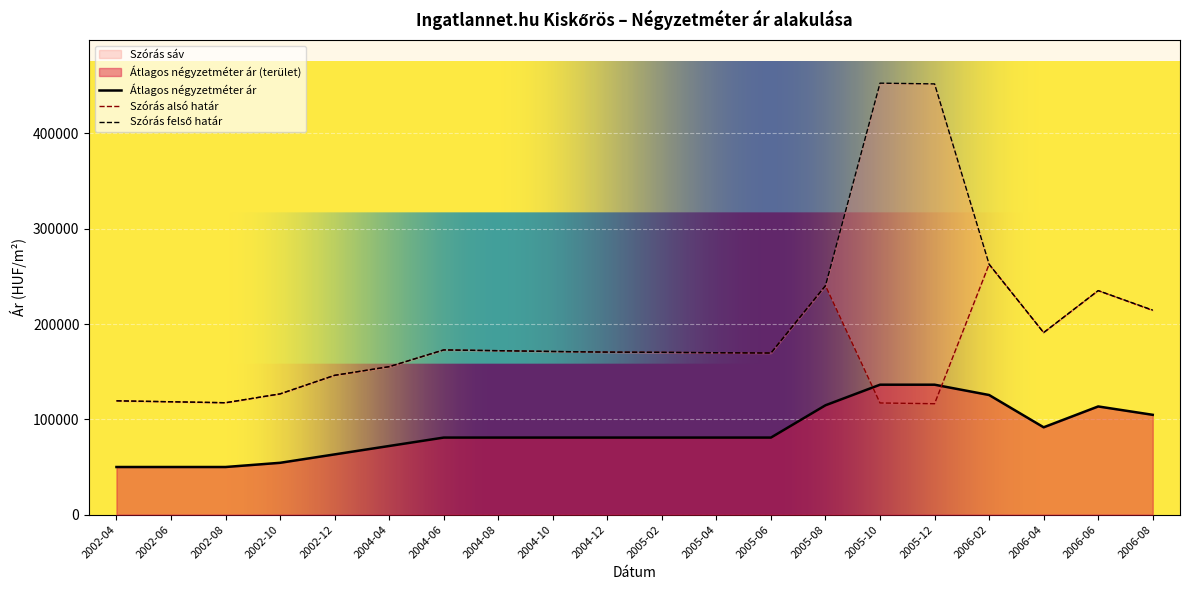

Is it true that Átlagos négyzetméter ár equals 72190 at 2002-08?

False